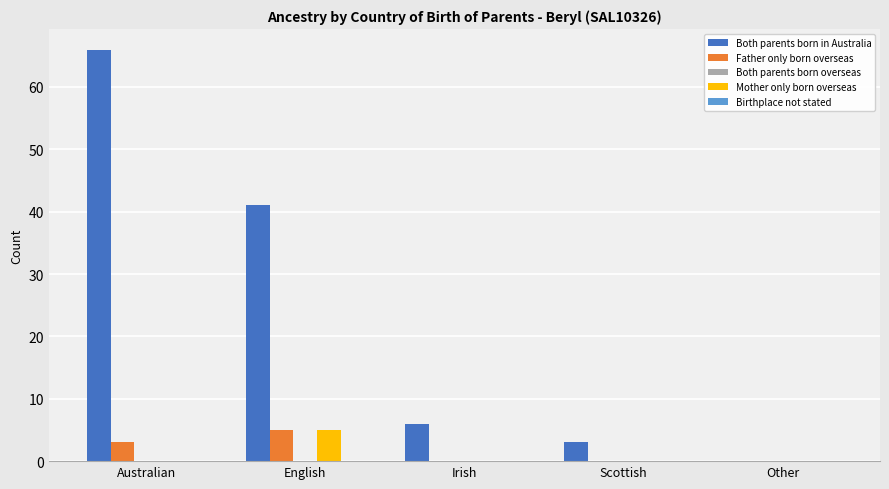

What is the approximate value of Both parents born in Australia at Irish?

6